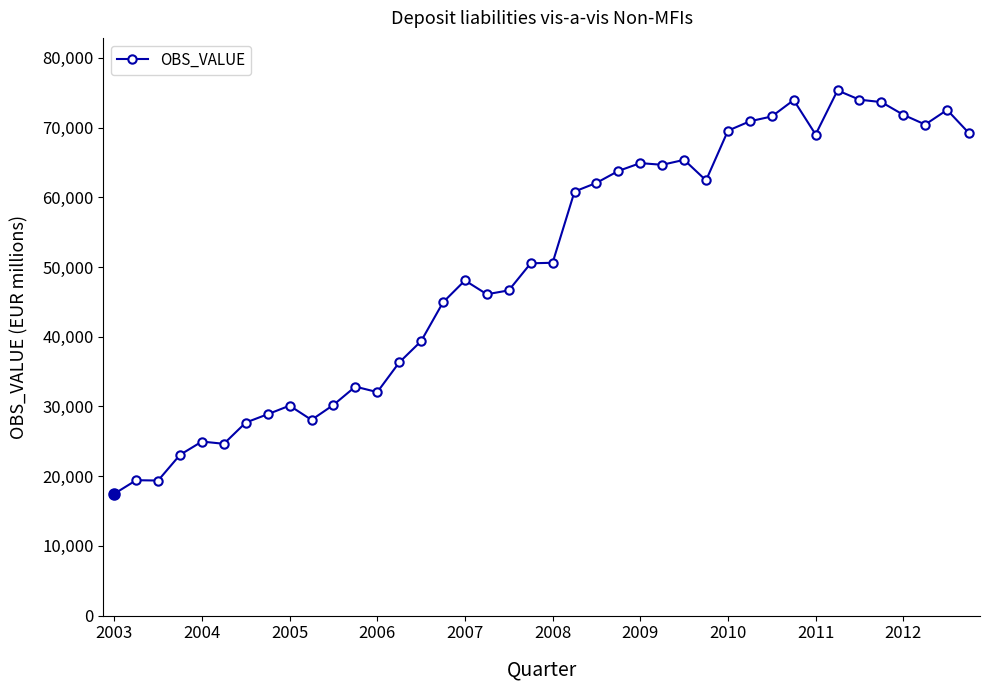

What is the maximum value shown in the chart?

75322.7